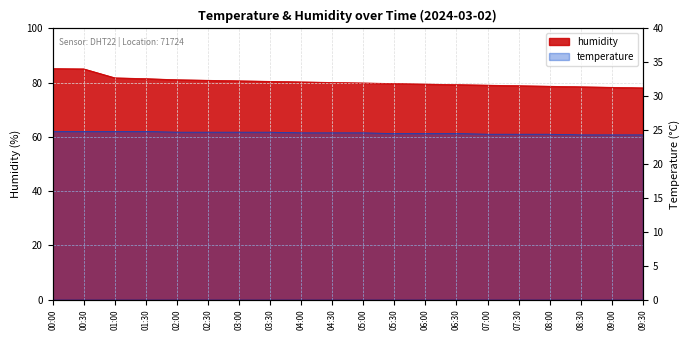

Does the chart display data point markers on the line(s)?

No